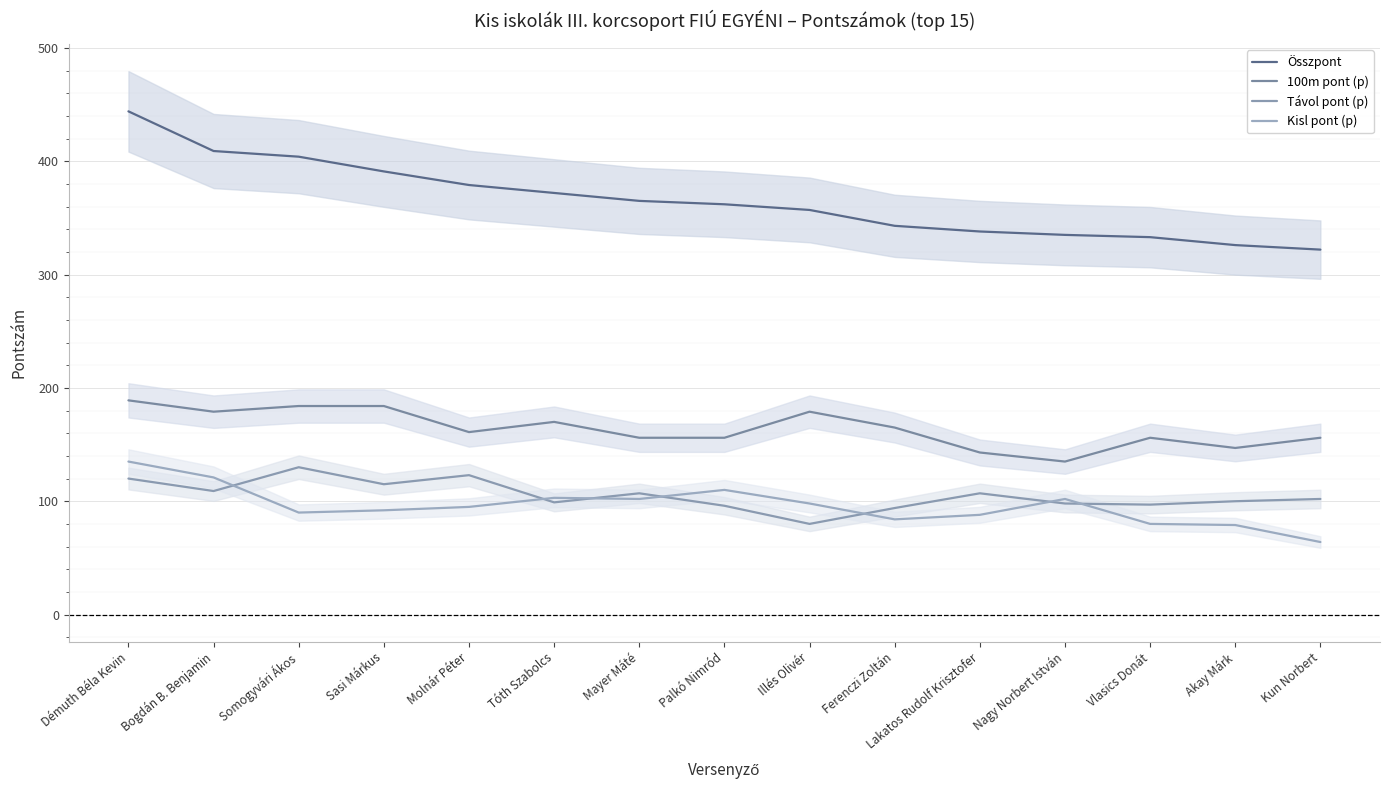

What is the minimum value for Összpont?

322